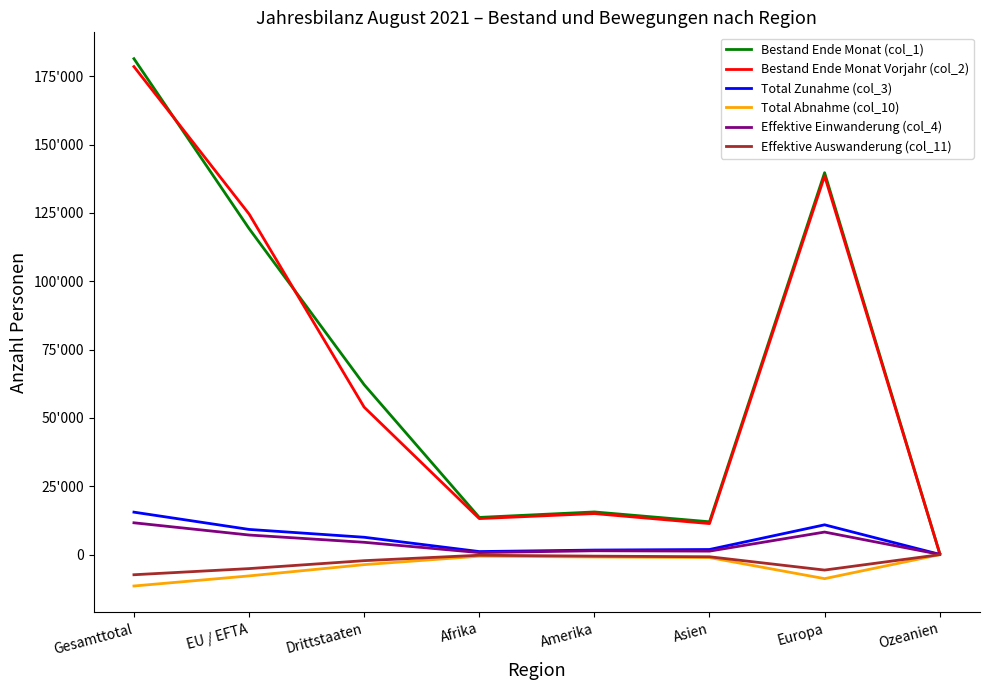

Reading left to right, extract all data points from this chart.

Bestand Ende Monat (col_1): Gesamttotal=181441	EU / EFTA=119292	Drittstaaten=62149	Afrika=13584	Amerika=15583	Asien=11984	Europa=139725	Ozeanien=388
Bestand Ende Monat Vorjahr (col_2): Gesamttotal=178546	EU / EFTA=124621	Drittstaaten=53925	Afrika=13149	Amerika=14990	Asien=11325	Europa=138532	Ozeanien=383
Total Zunahme (col_3): Gesamttotal=15508	EU / EFTA=9187	Drittstaaten=6321	Afrika=1084	Amerika=1631	Asien=1841	Europa=10875	Ozeanien=62
Total Abnahme (col_10): Gesamttotal=-11516	EU / EFTA=-7822	Drittstaaten=-3694	Afrika=-615	Amerika=-898	Asien=-1113	Europa=-8826	Ozeanien=-60
Effektive Einwanderung (col_4): Gesamttotal=11615	EU / EFTA=7140	Drittstaaten=4475	Afrika=712	Amerika=1380	Asien=1242	Europa=8223	Ozeanien=53
Effektive Auswanderung (col_11): Gesamttotal=-7397	EU / EFTA=-5150	Drittstaaten=-2247	Afrika=-256	Amerika=-589	Asien=-814	Europa=-5687	Ozeanien=-49